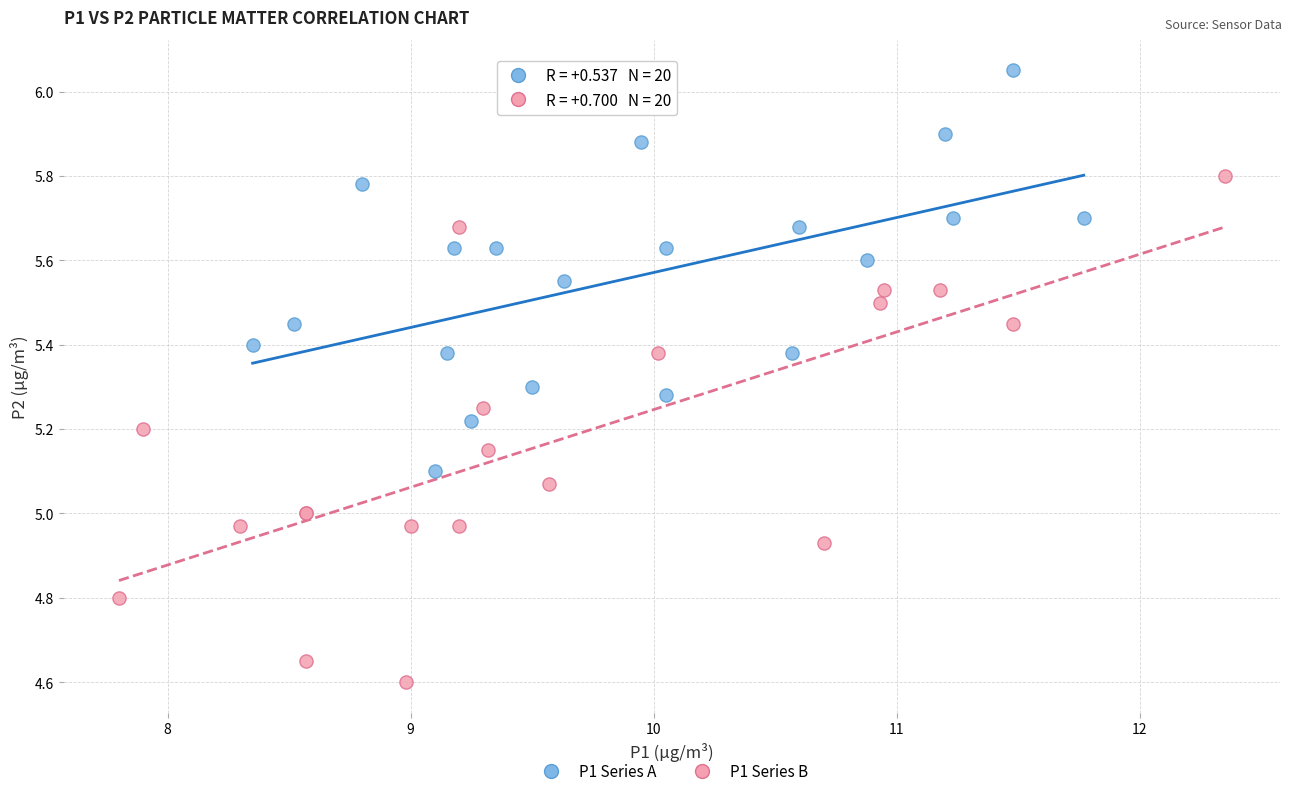

Which series has the largest Y range (max minus min)?

P1 Series B